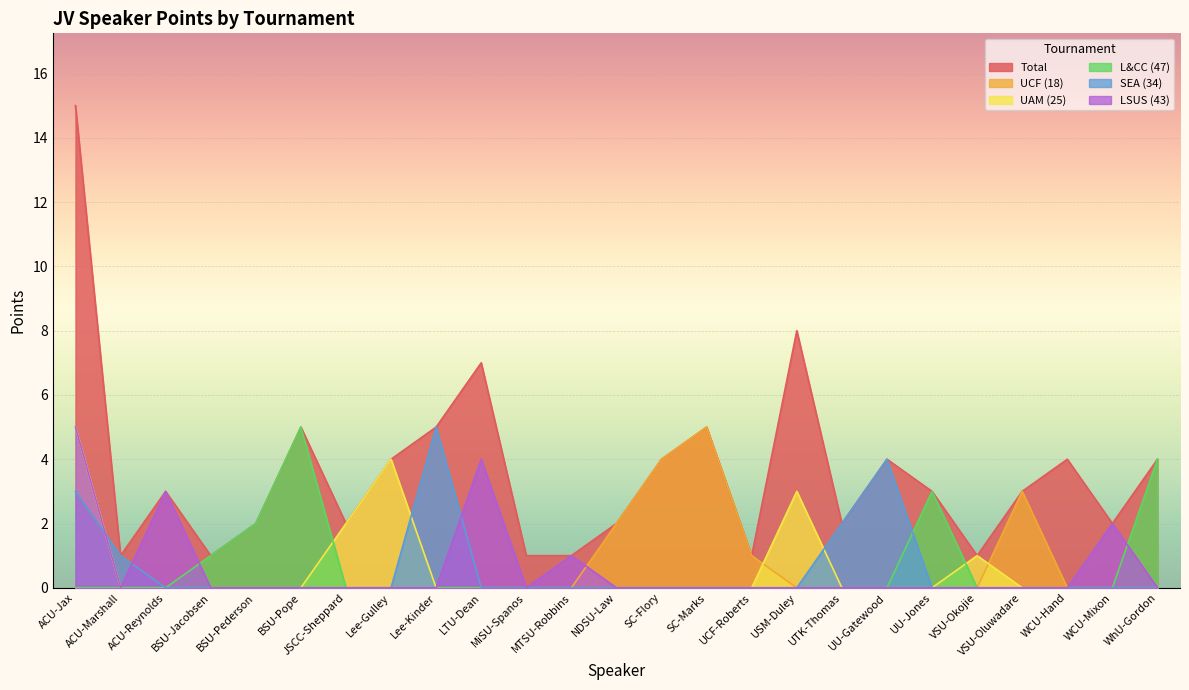

List the series in order of their peak value, highest first.

Total, UCF (18), UAM (25), L&CC (47), SEA (34), LSUS (43)